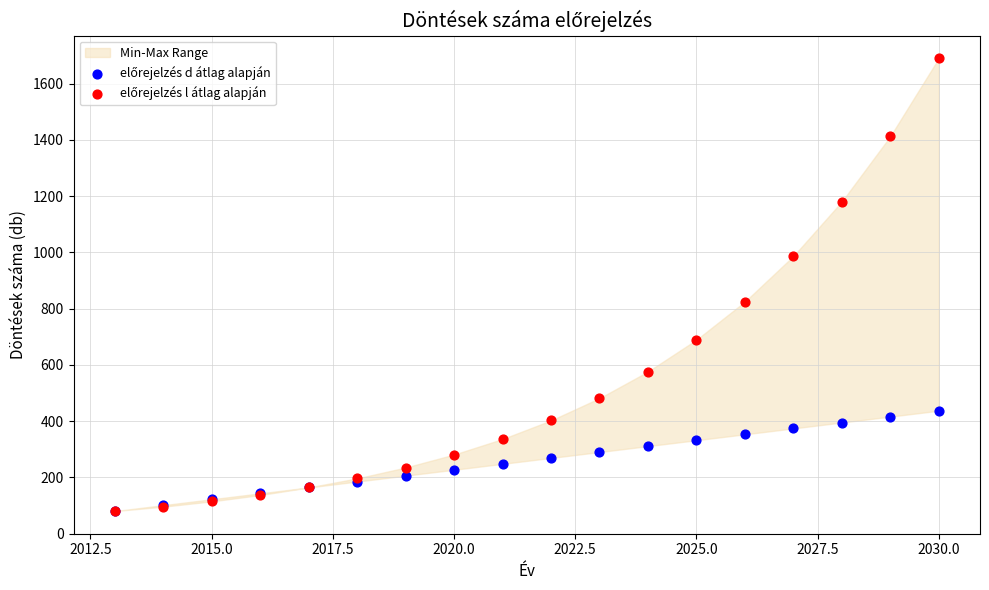

Across all series, what Y value is closest to 885?

824.7